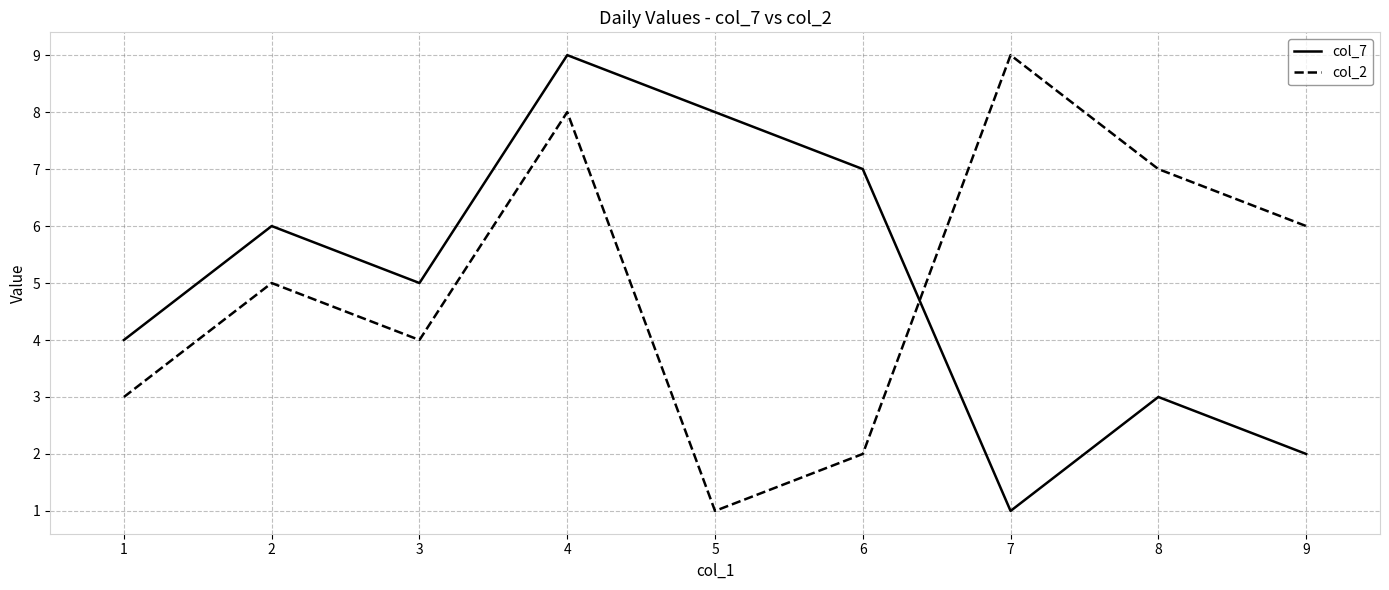

What is the difference between the highest and lowest values at 2?

1